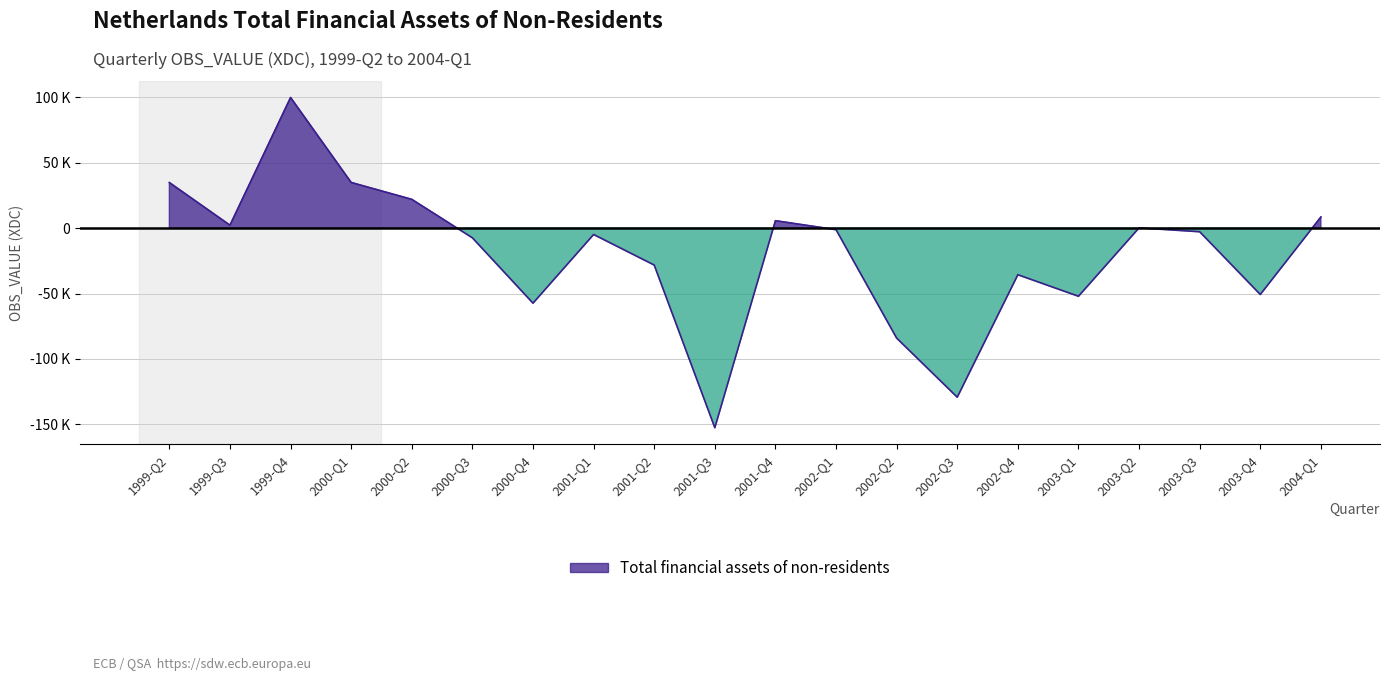

Reading left to right, list all the values displayed in this chart.

1999-Q2=34910	1999-Q3=2286	1999-Q4=99986	2000-Q1=34975	2000-Q2=22061	2000-Q3=-7379	2000-Q4=-57392	2001-Q1=-4836	2001-Q2=-28223	2001-Q3=-152678	2001-Q4=5720	2002-Q1=-1147	2002-Q2=-84117	2002-Q3=-129337	2002-Q4=-35629	2003-Q1=-52107	2003-Q2=244	2003-Q3=-2729	2003-Q4=-50746	2004-Q1=8567